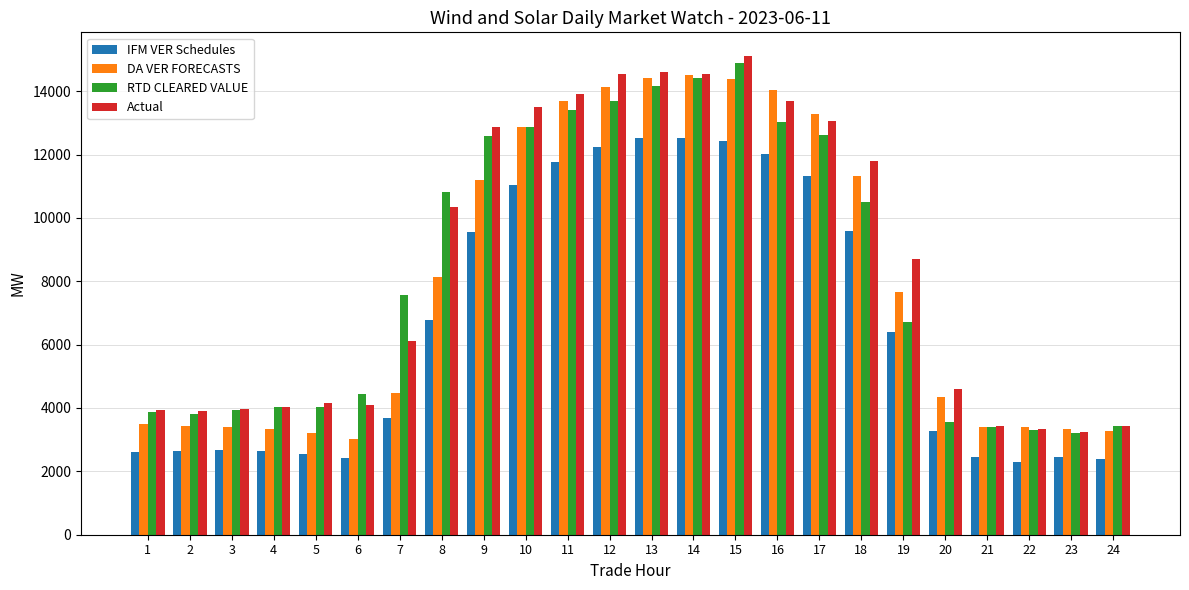

How many values in the IFM VER Schedules series exceed 6398?

12